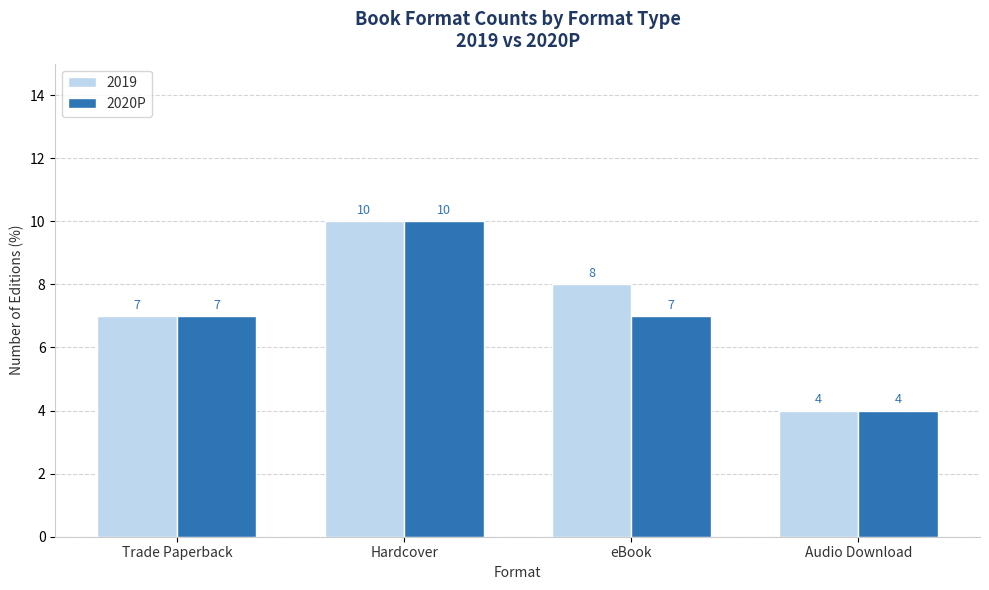

True or false: 2019 has a value of 4 at Audio Download.

True